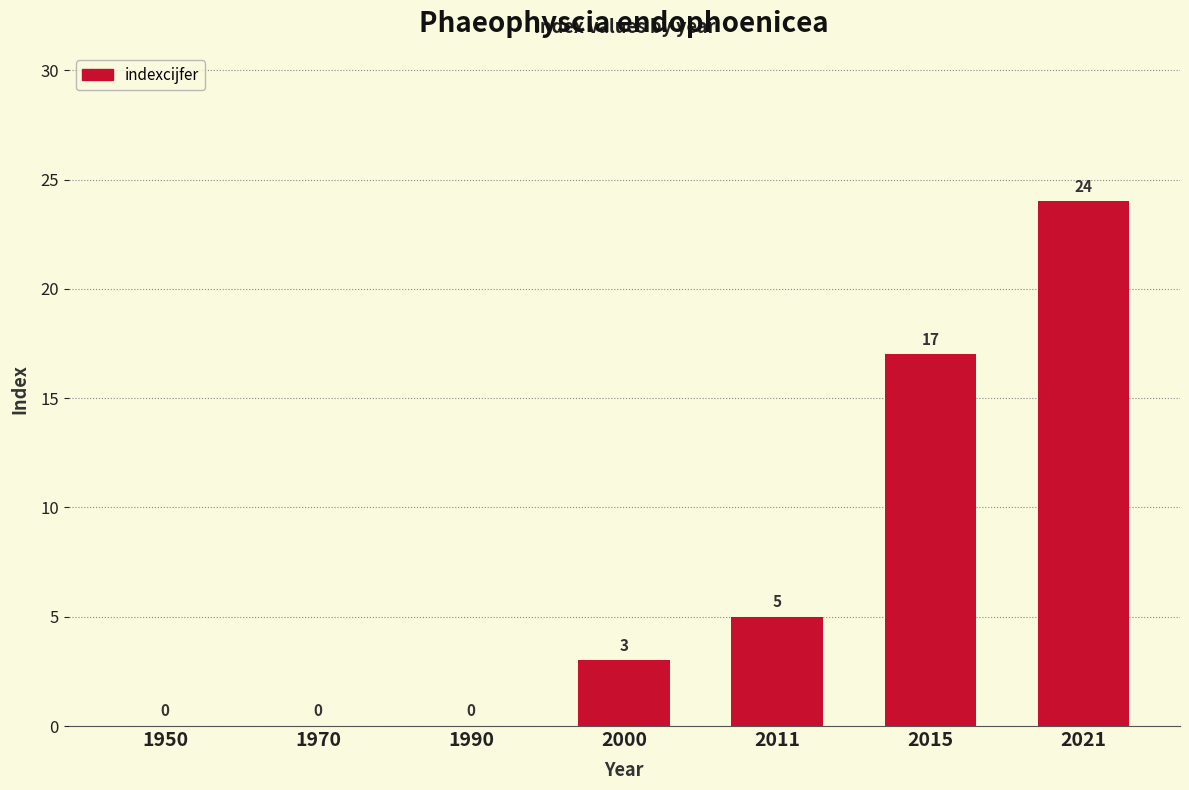

Between 1950 and 2015, which is larger?

2015